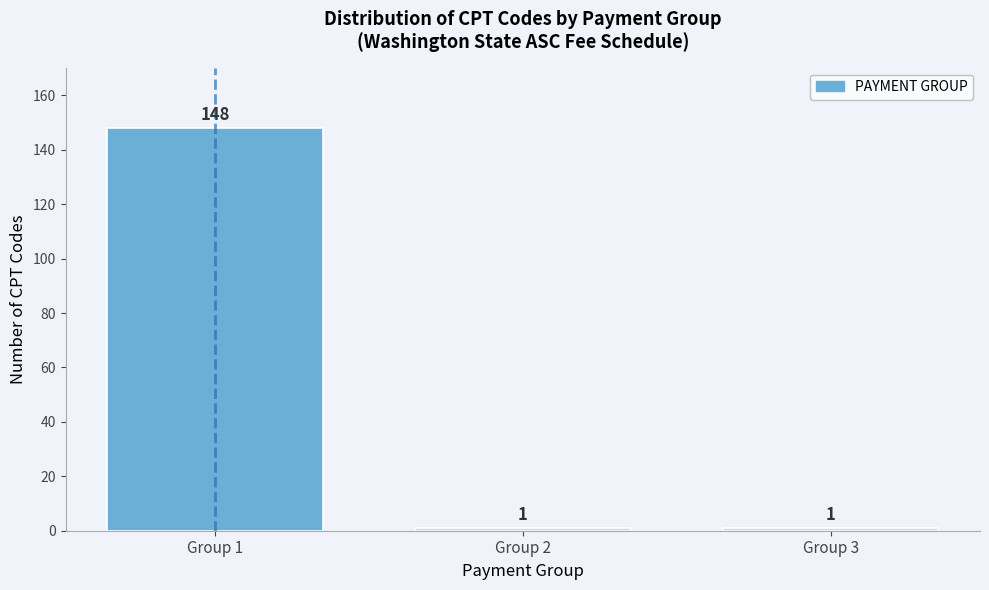

Which range on the x-axis has the tallest bar?

0.5 to 1.5